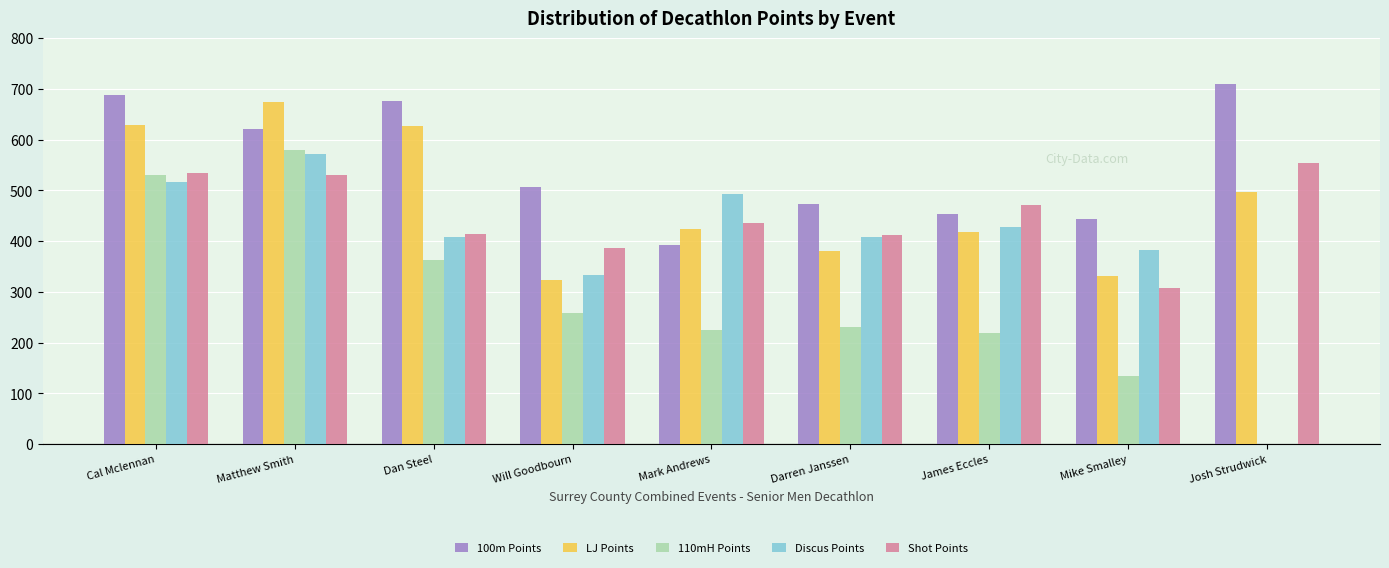

Is it true that Discus Points equals -177 at Josh Strudwick?

False